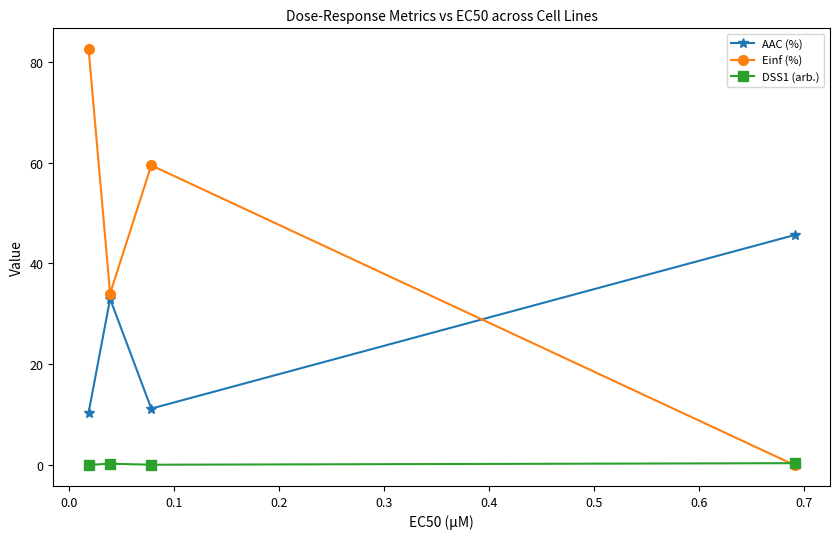

What is the highest value of the AAC (%) series?

45.6